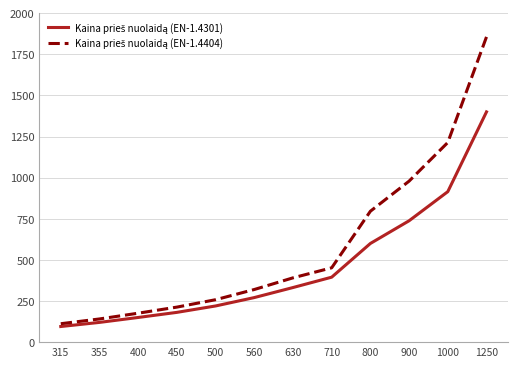

What is the spread (max minus min) of values at 1250?

456